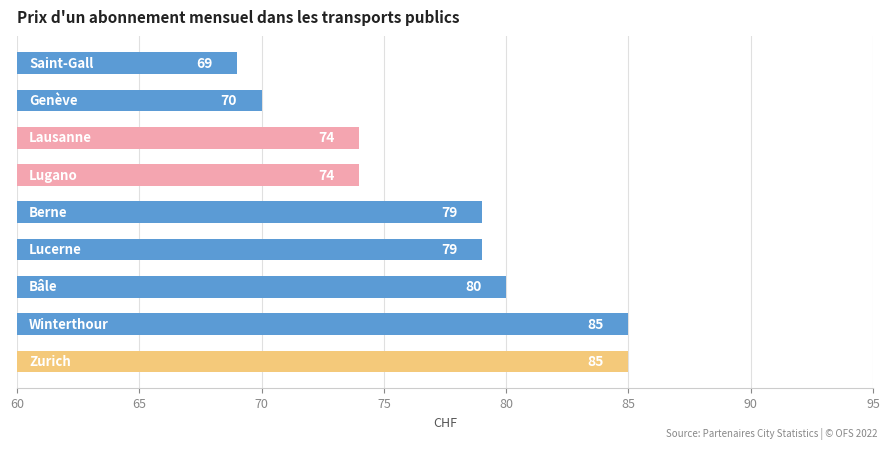

What is the sum of all values?

695